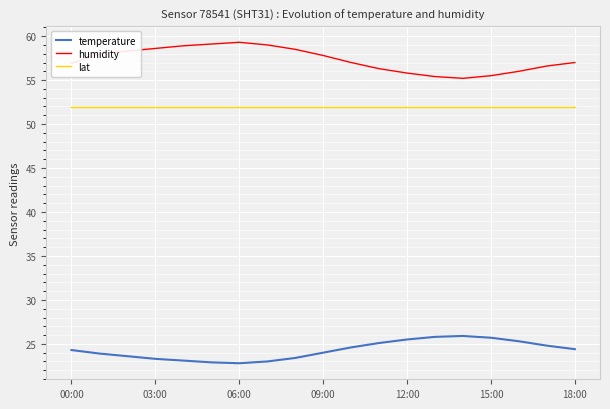

What is the greatest value displayed?

59.3